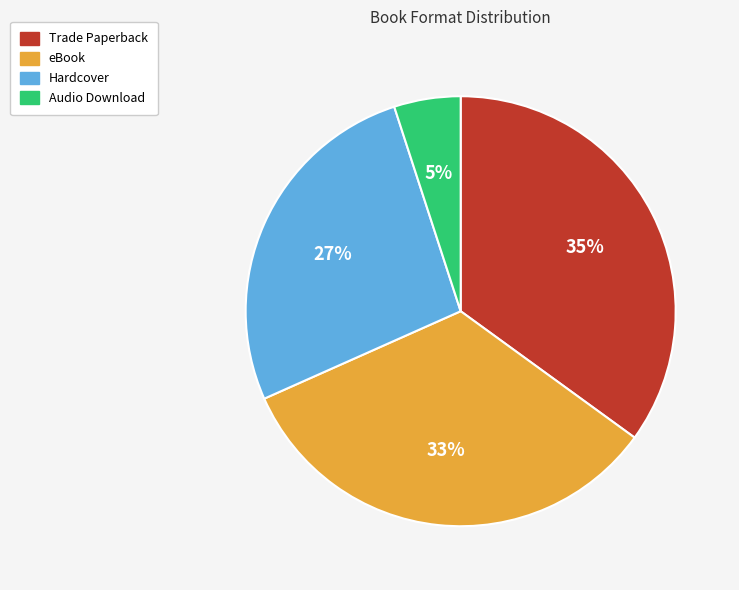

Is there a majority slice in this chart?

No